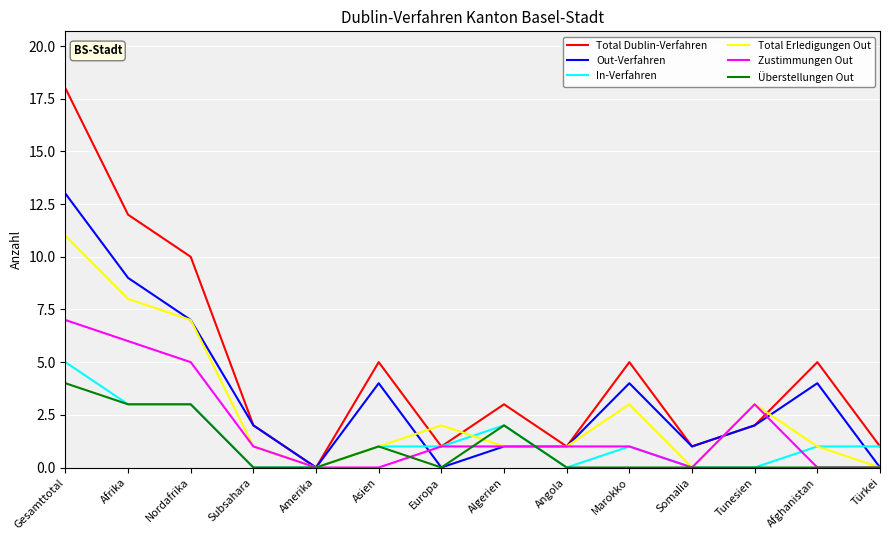

What position from the left is Afrika?

2